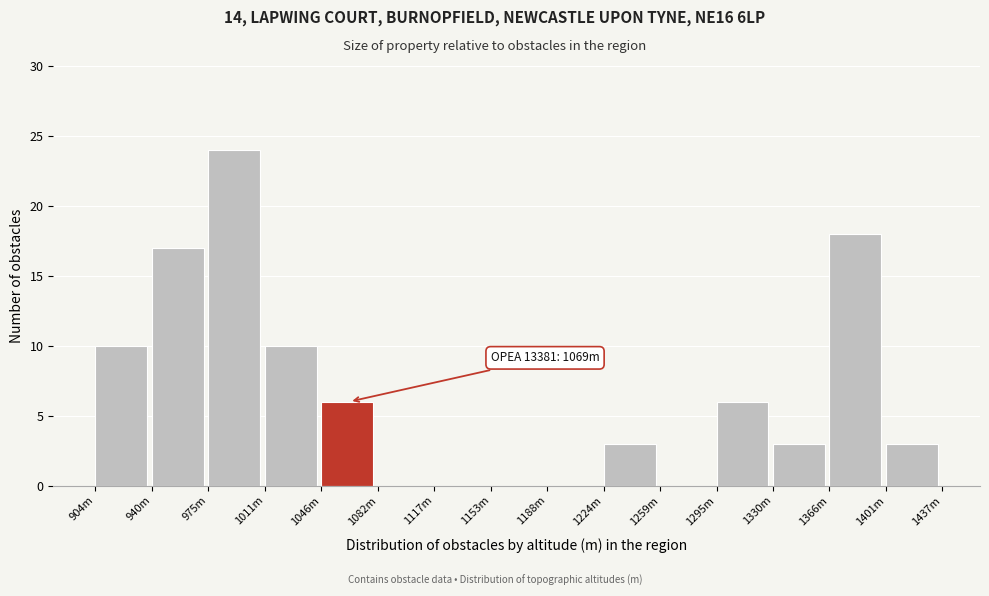

Reading left to right, list all the values displayed in this chart.

904m=10	940m=17	975m=24	1011m=10	1046m=6	1082m=0	1117m=0	1153m=0	1188m=0	1224m=3	1259m=0	1295m=6	1330m=3	1366m=18	1401m=3